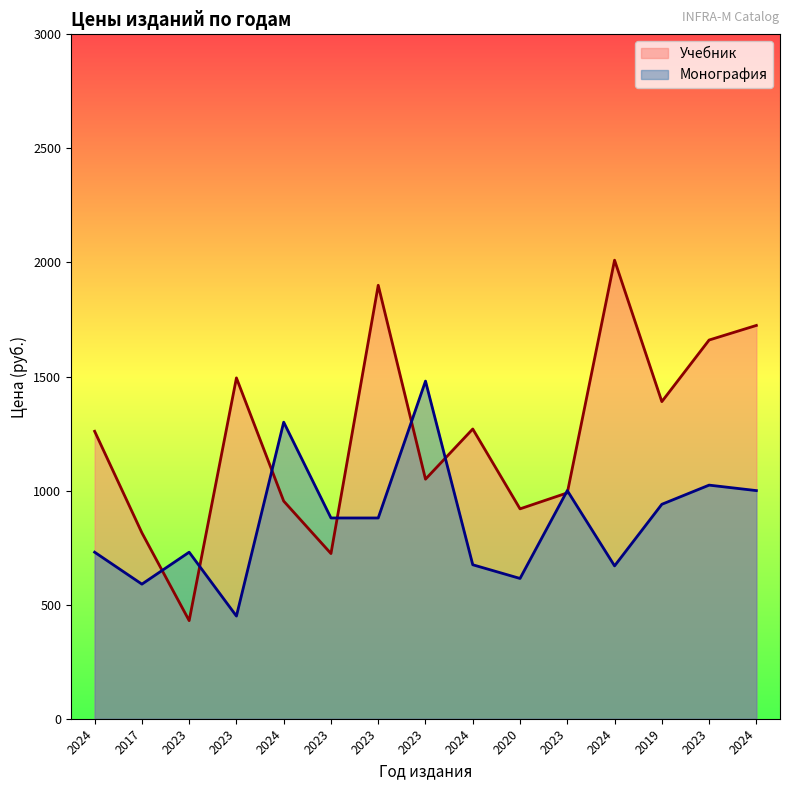

Which series has the largest range (max minus min)?

Учебник